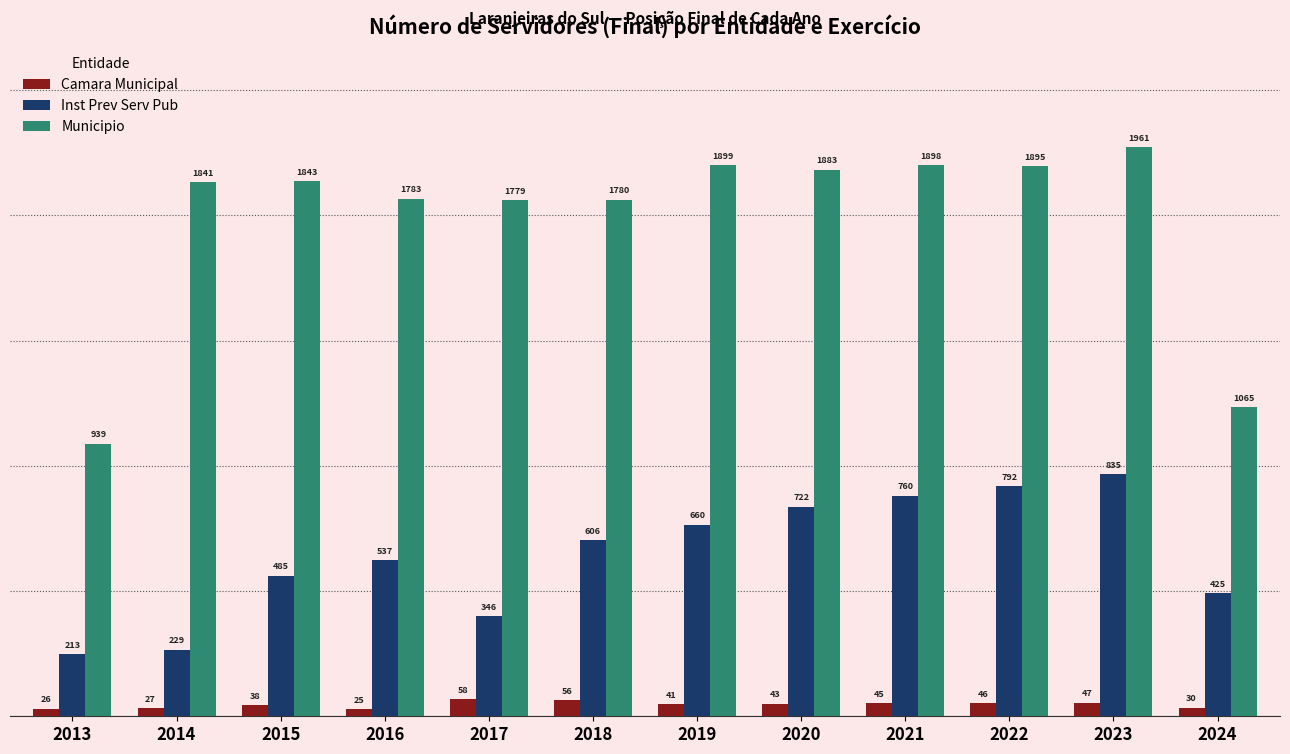

Reading left to right, transcribe all the data shown in this chart.

Camara Municipal: 2013=26	2014=27	2015=38	2016=25	2017=58	2018=56	2019=41	2020=43	2021=45	2022=46	2023=47	2024=30
Inst Prev Serv Pub: 2013=213	2014=229	2015=485	2016=537	2017=346	2018=606	2019=660	2020=722	2021=760	2022=792	2023=835	2024=425
Municipio: 2013=939	2014=1841	2015=1843	2016=1783	2017=1779	2018=1780	2019=1899	2020=1883	2021=1898	2022=1895	2023=1961	2024=1065